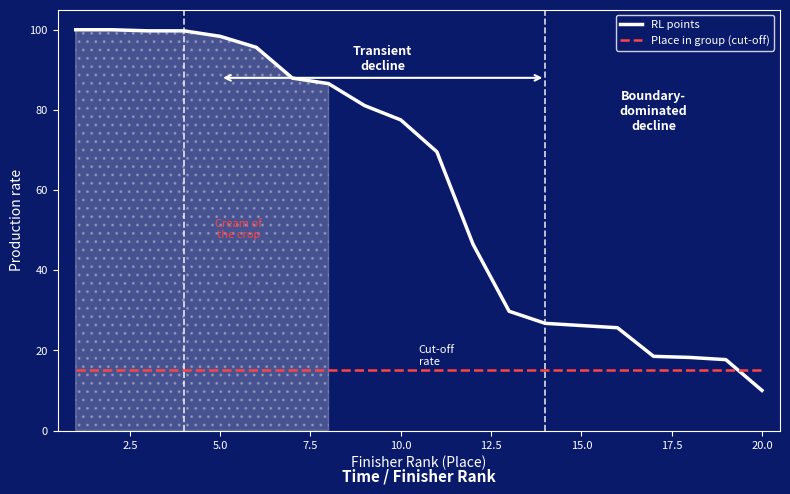

How many data points in RL points are less than 77?

10